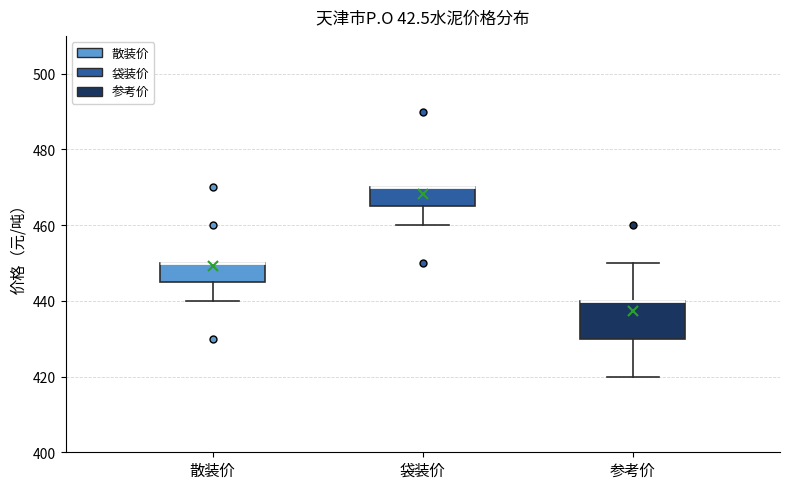

Which box is the tallest, from its lower edge to its upper edge?

参考价